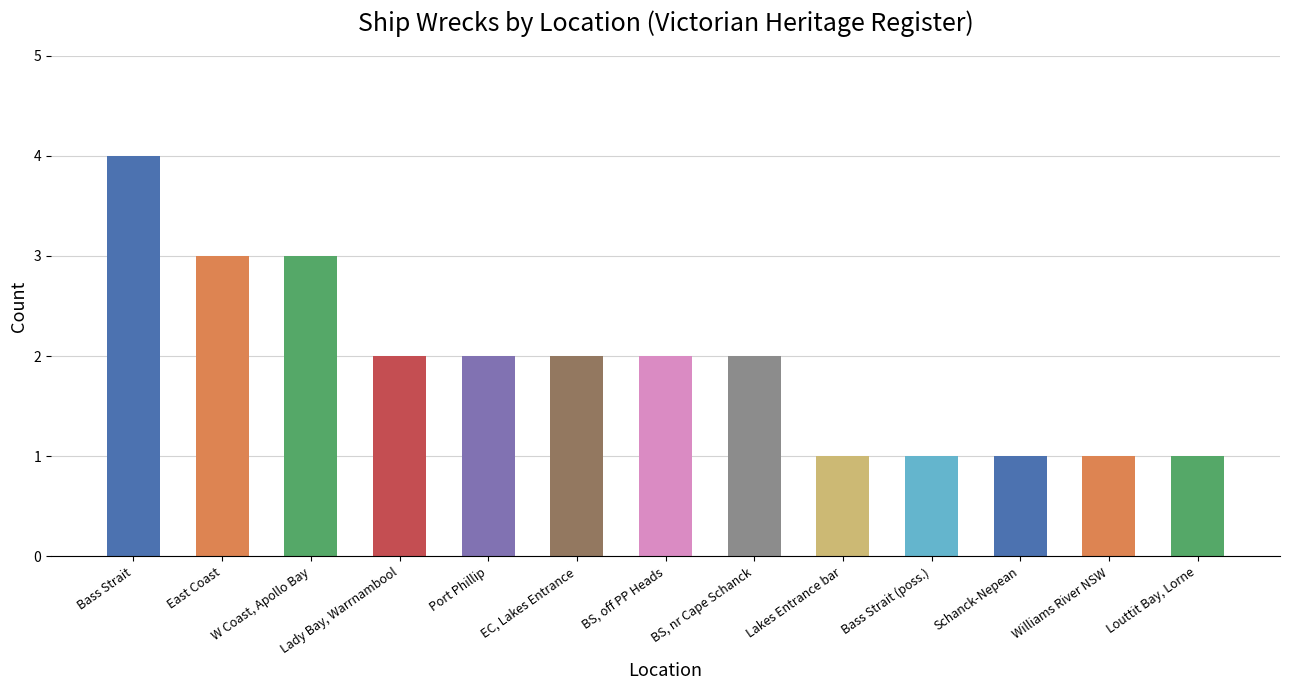

Reading right to left, extract all data points from this chart.

1	1	1	1	1	2	2	2	2	2	3	3	4